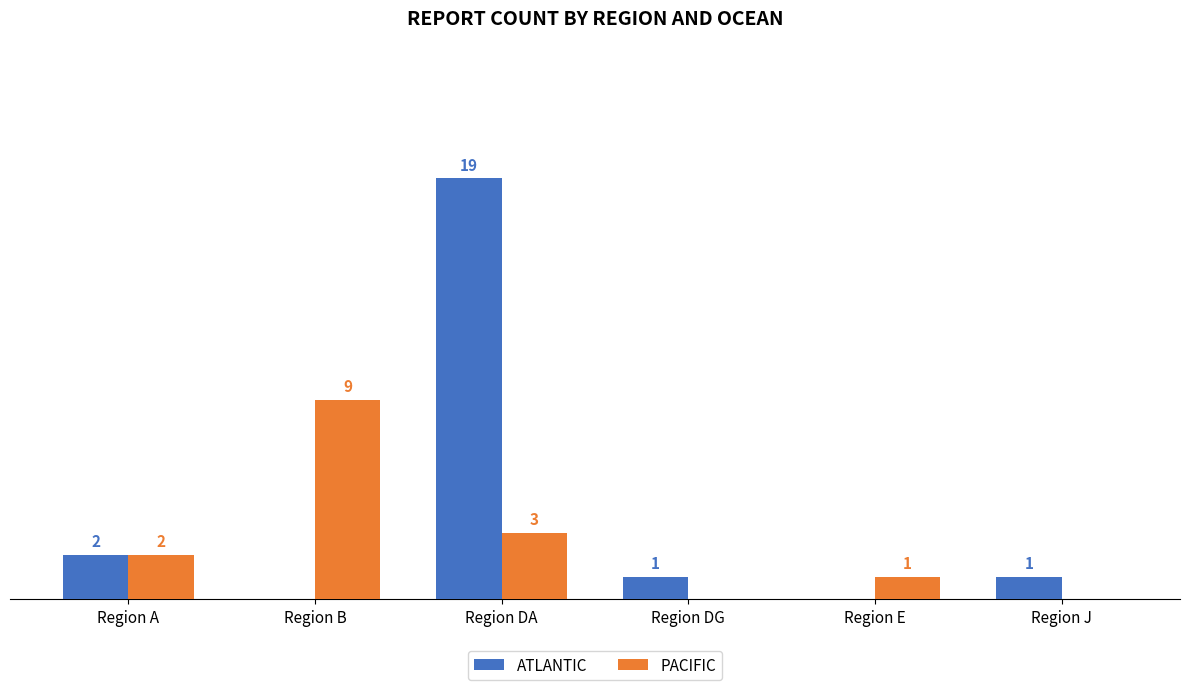

Between Region A and Region DA, which series saw the biggest shift?

ATLANTIC